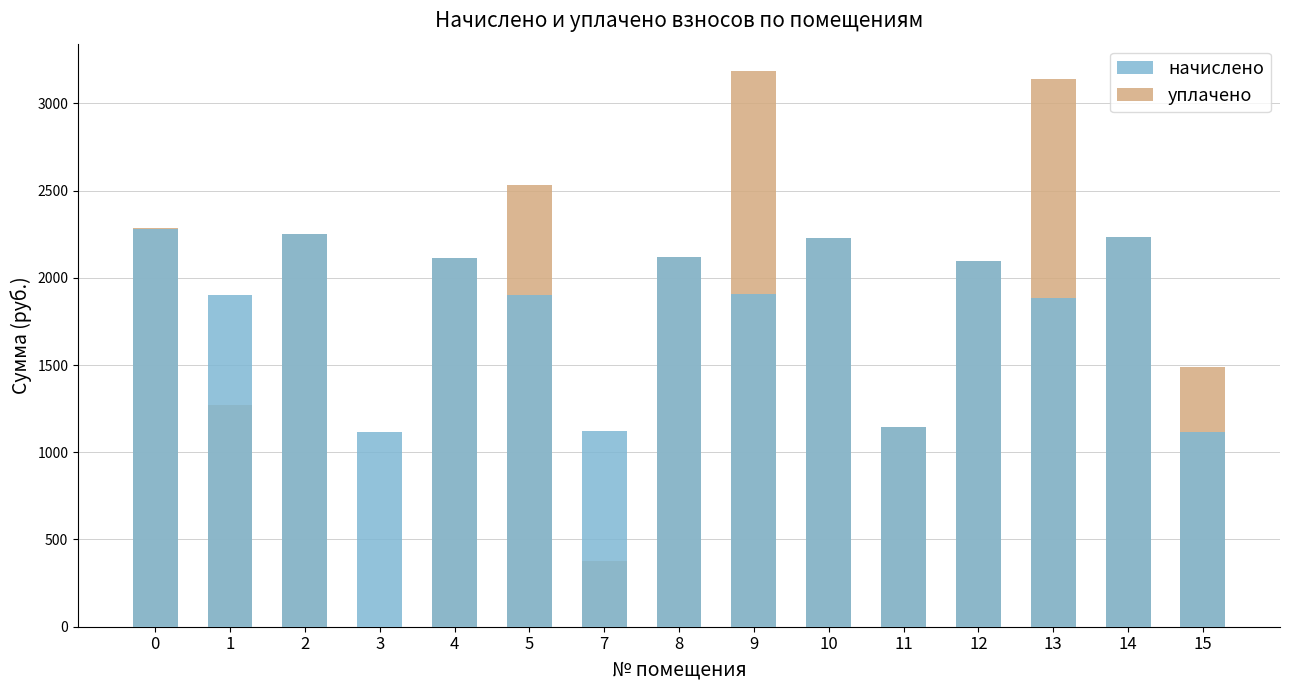

What is the difference between the maximum and minimum values in the начислено series?

1161.4